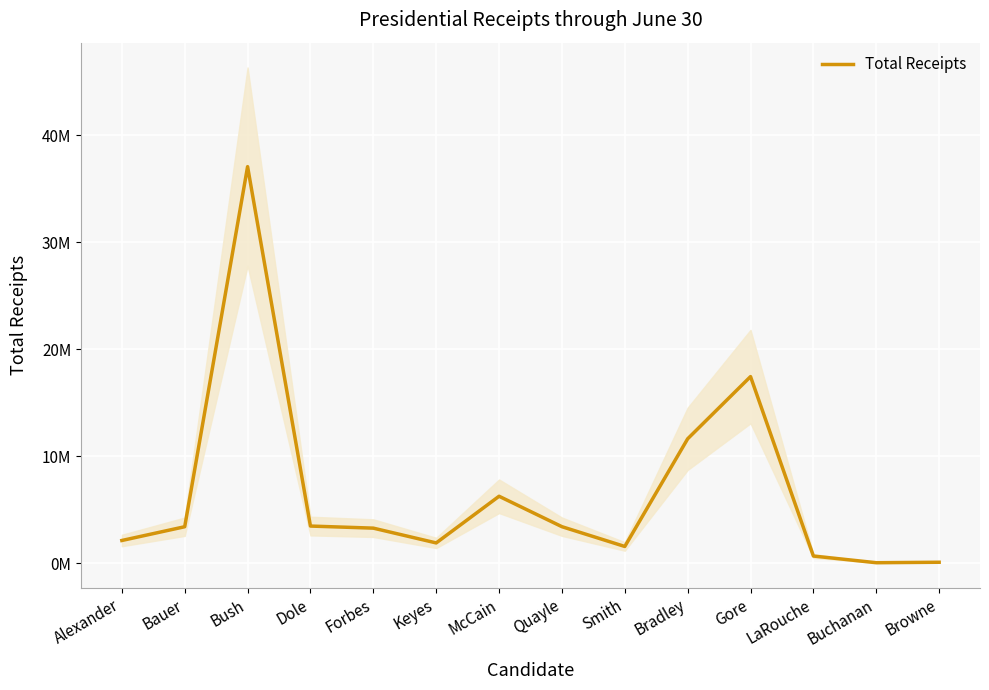

Rank the categories by value from highest to lowest.

Bush, Gore, Bradley, McCain, Dole, Quayle, Bauer, Forbes, Alexander, Keyes, Smith, LaRouche, Browne, Buchanan